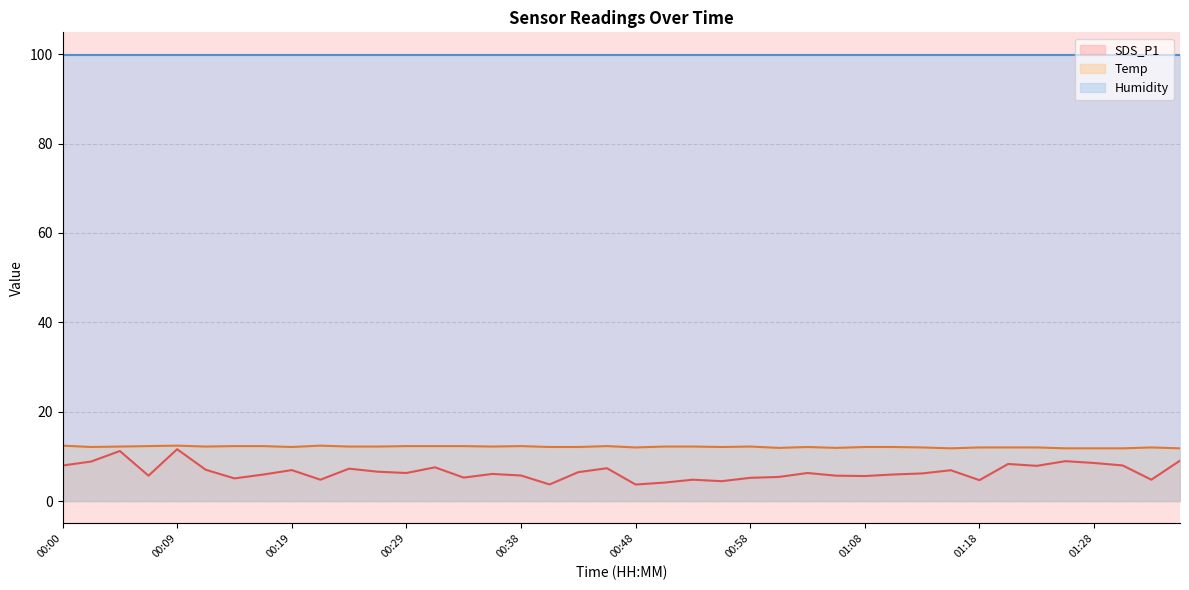

What is the difference between the maximum and second lowest values in the SDS_P1 series?

7.9